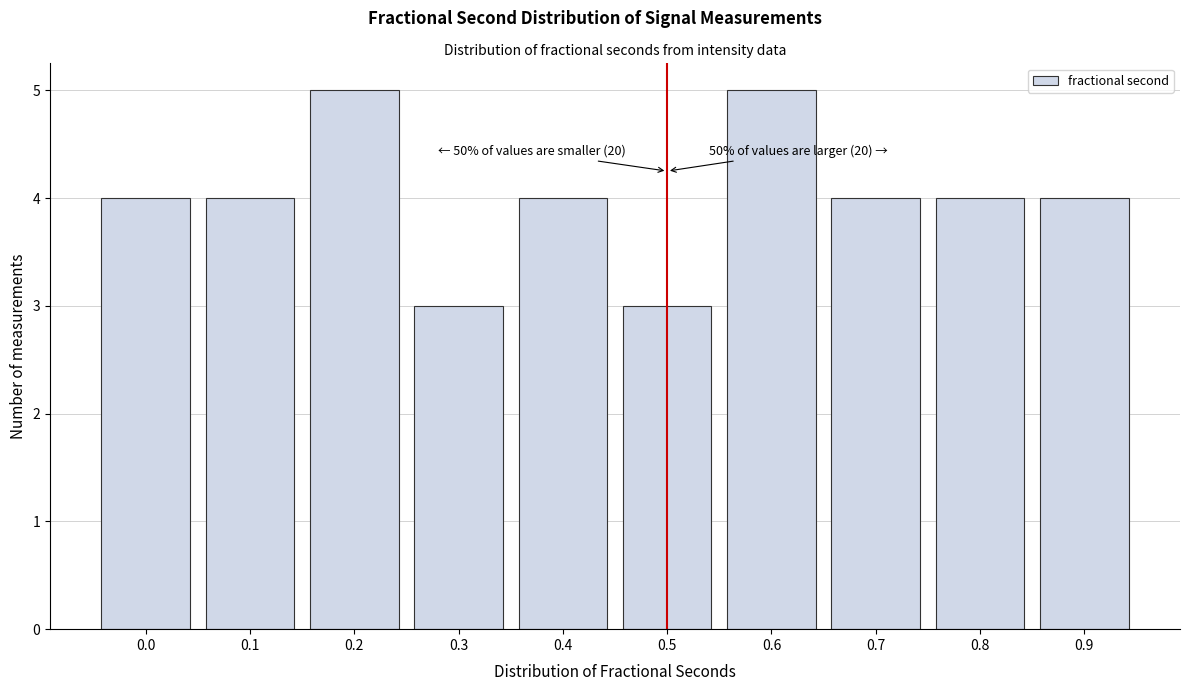

Reading left to right, transcribe all the data shown in this chart.

4	4	5	3	4	3	5	4	4	4